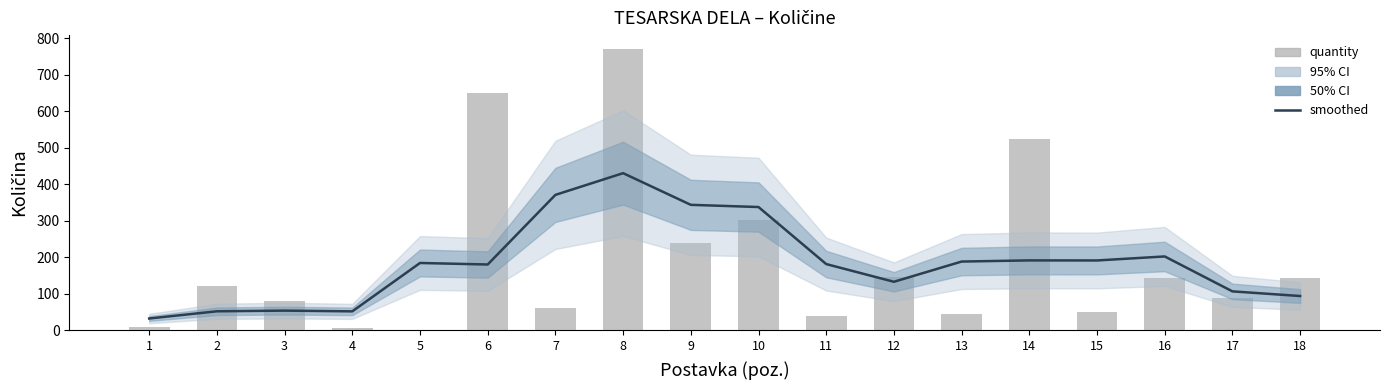

Which has a higher value, 14 or 8?

8